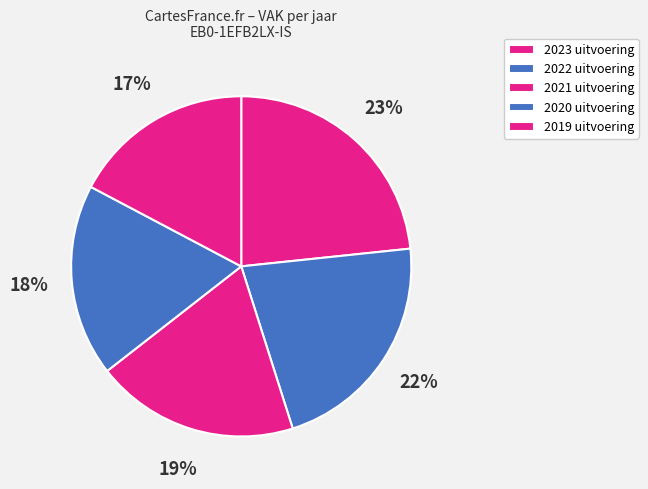

How many slices are in this pie chart?

5